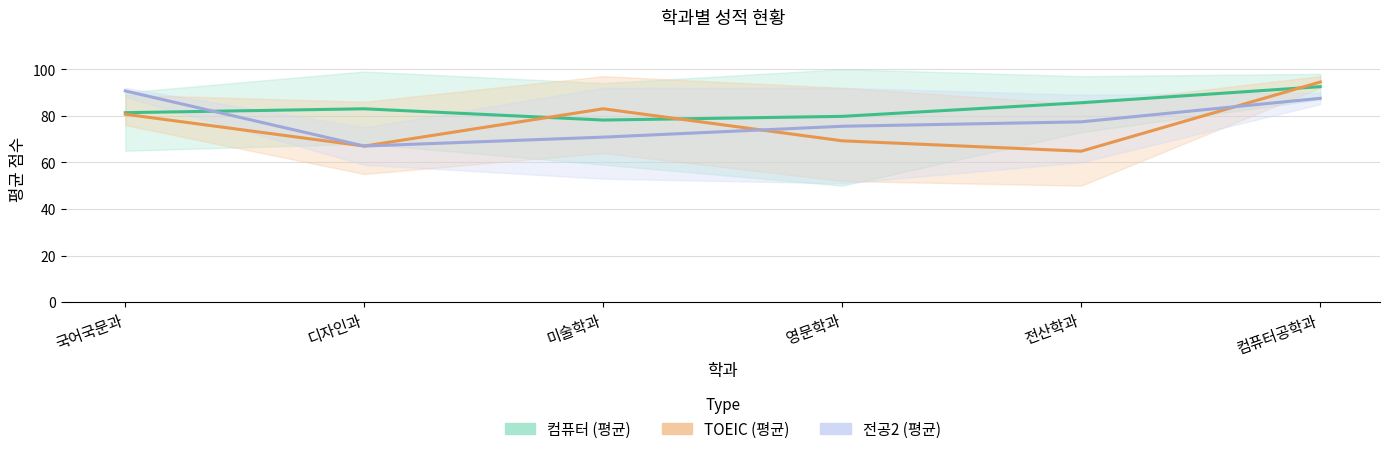

Which series has the largest range (max minus min)?

TOEIC